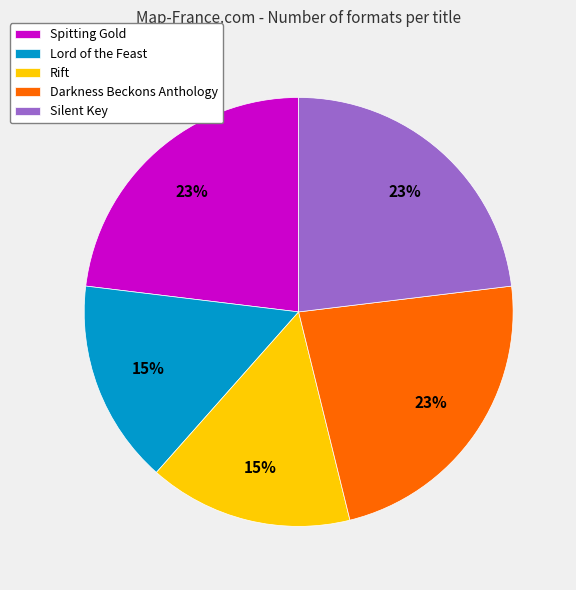

How many slices are in this pie chart?

5